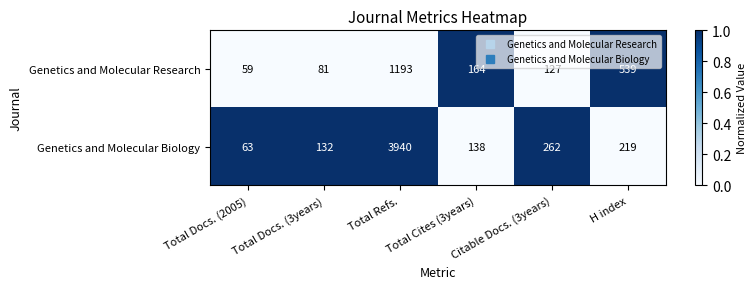

At H index, list the series in order from smallest to largest.

Genetics and Molecular Biology, Genetics and Molecular Research